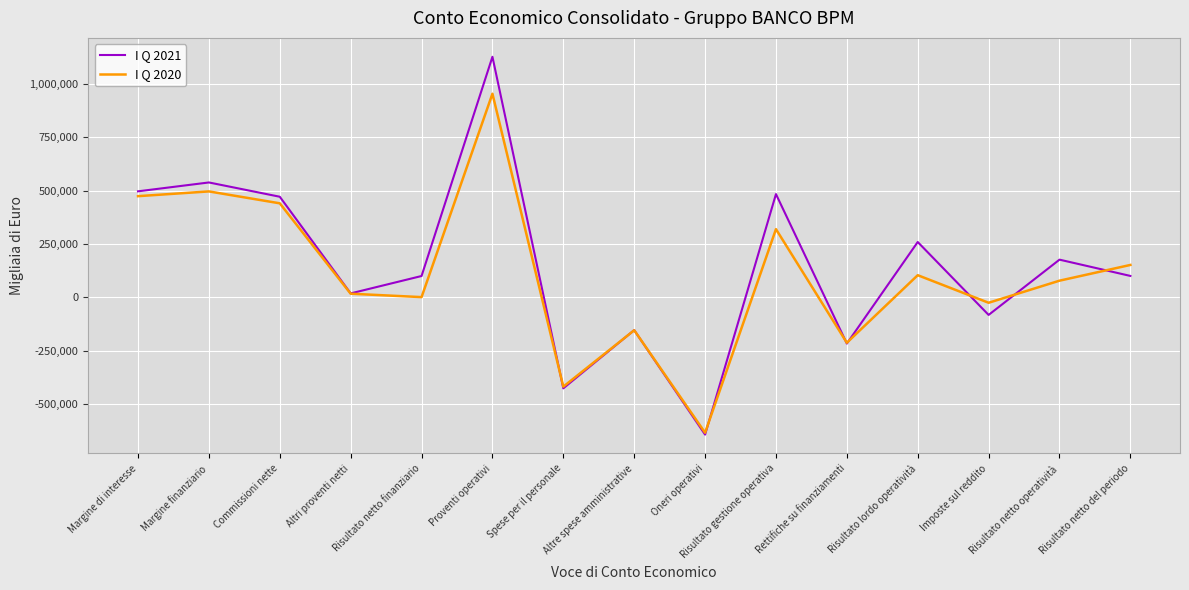

True or false: I Q 2021 has more than 2 points higher than both neighbors.

True